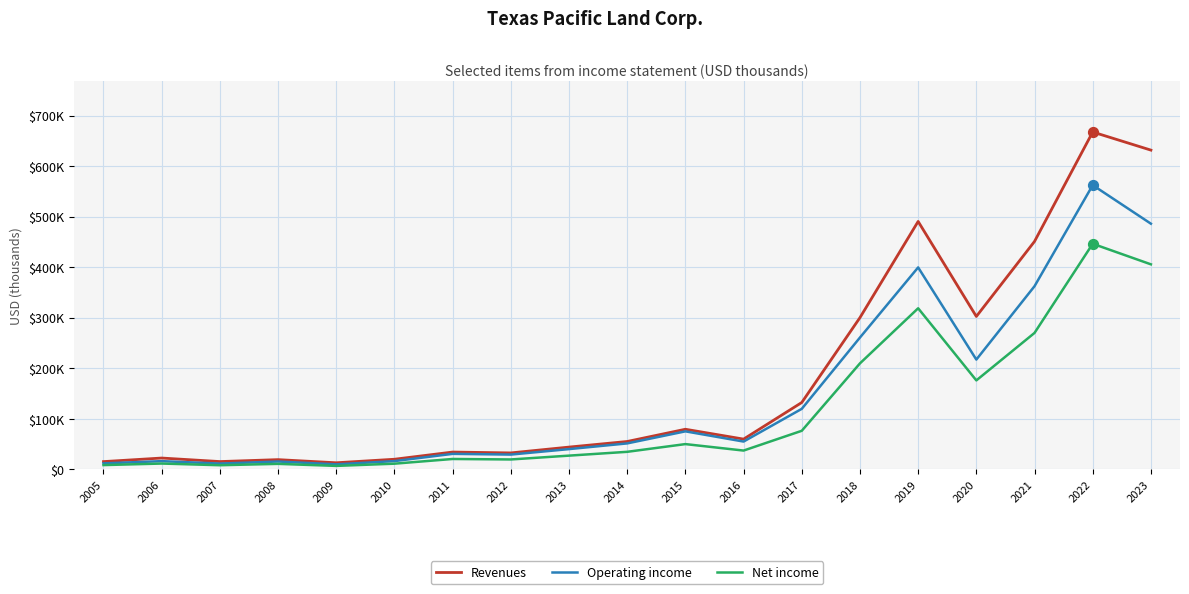

Is this an area chart (filled region under the line)?

No